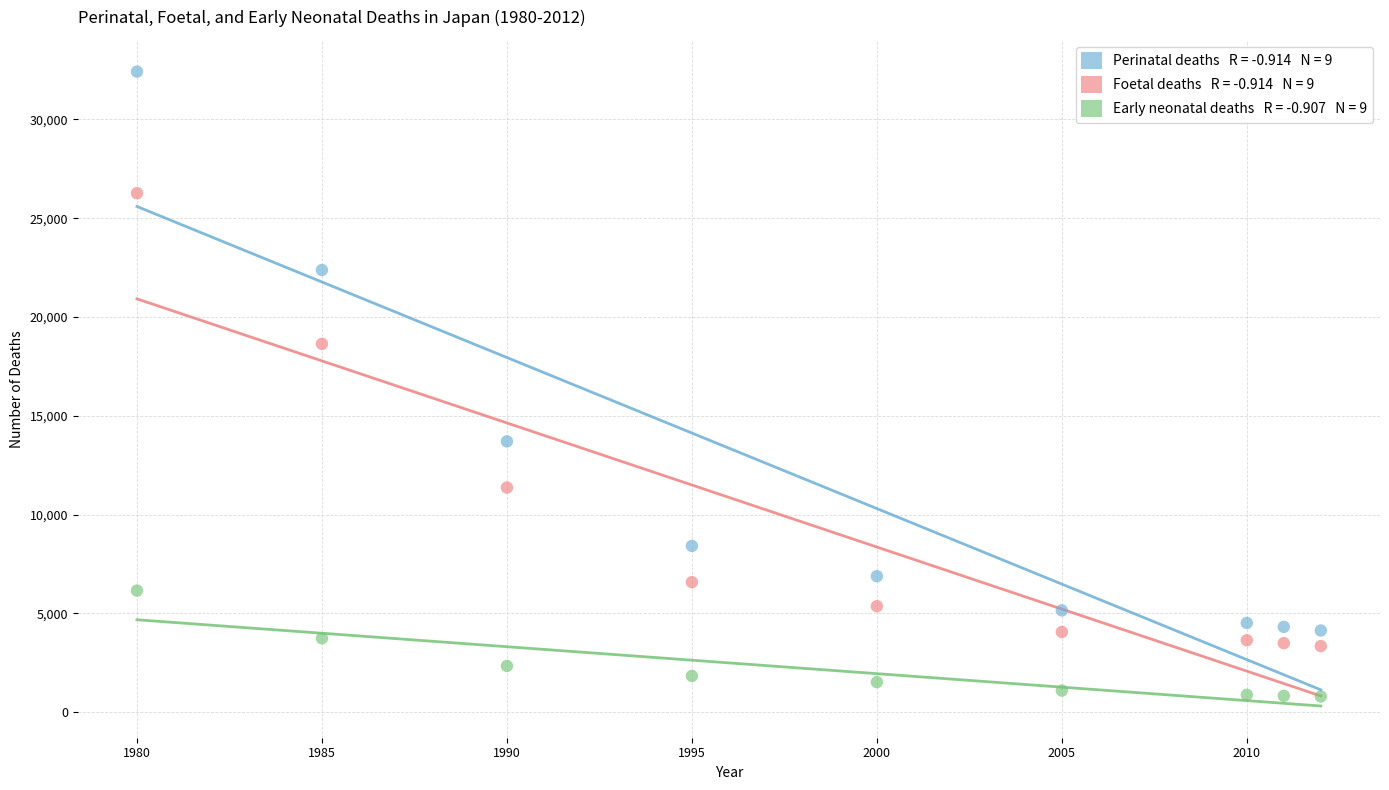

Across all series, what Y value is closest to 16606?

18642